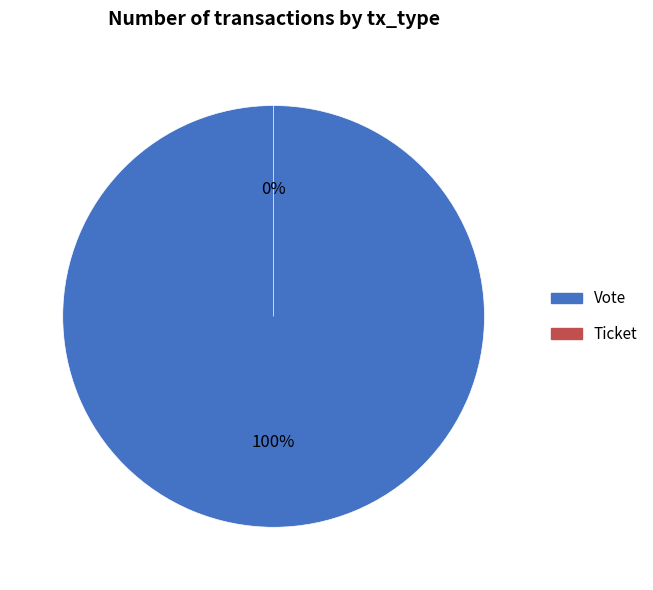

Which category has the smallest portion of the pie?

Ticket